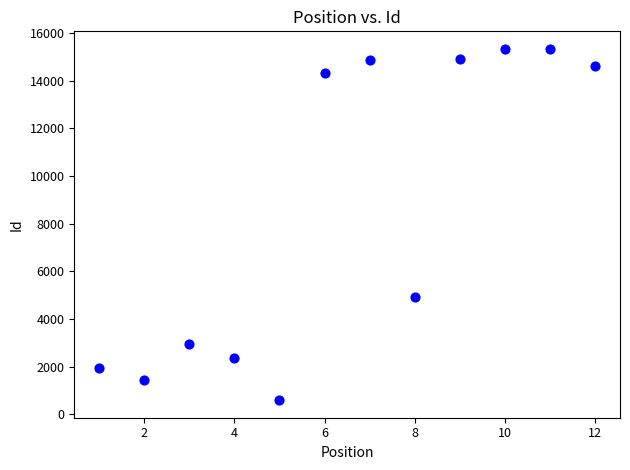

What is the average X value?

6